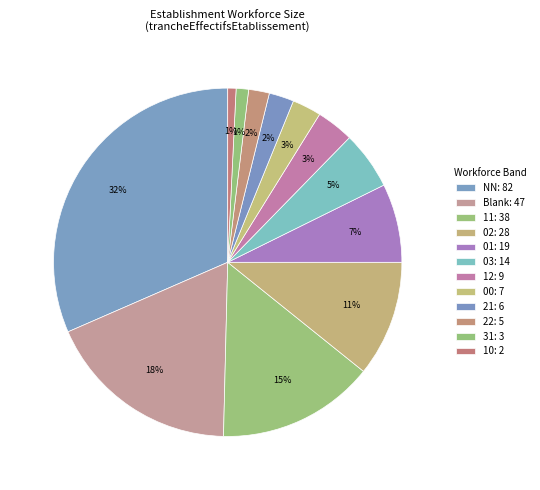

Count the number of slices in the pie.

12